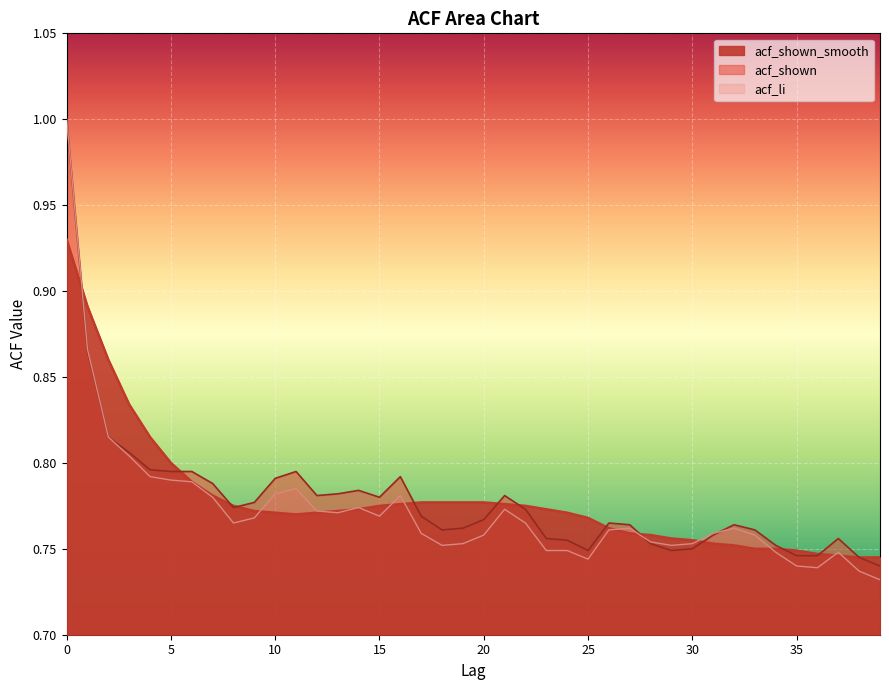

True or false: acf_shown has a value of 1.1 at 18.

False